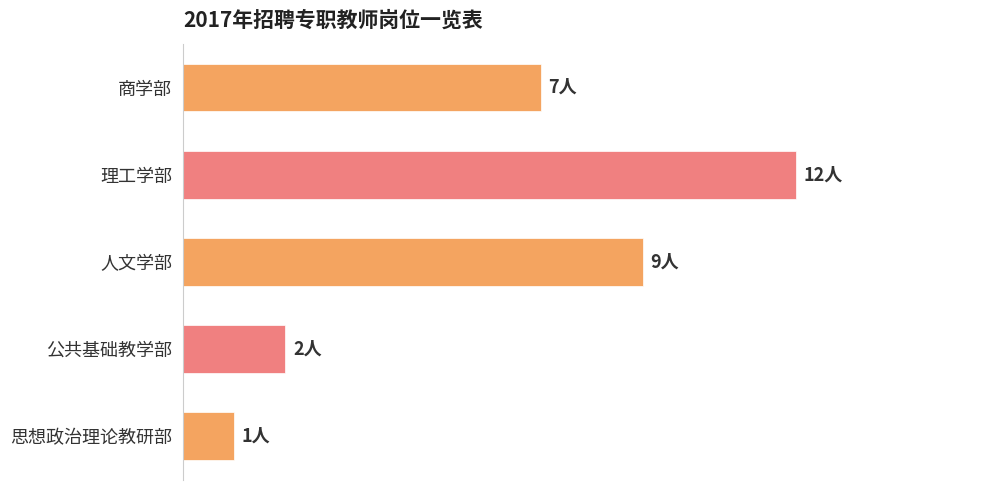

What is the minimum value shown in the chart?

1